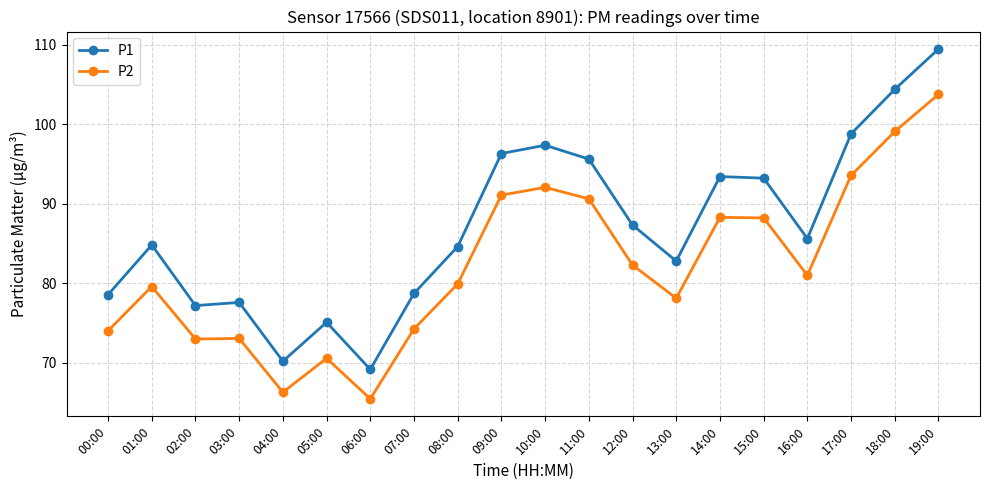

Which series changed the most between 00:00 and 18:00?

P1